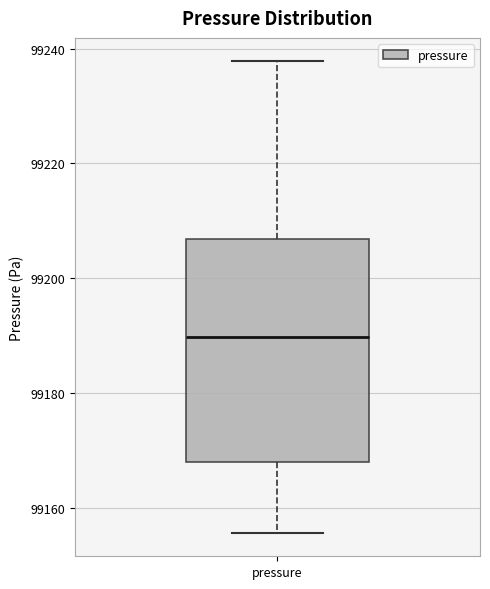

Read this box plot against the y-axis: the position of the median line, the range covered by the box, and the ends of both whiskers. The values are not printed on the chart, so give them approximately, as read against the axis.

median 99190, box 99168 to 99206, whiskers 99156 to 99238